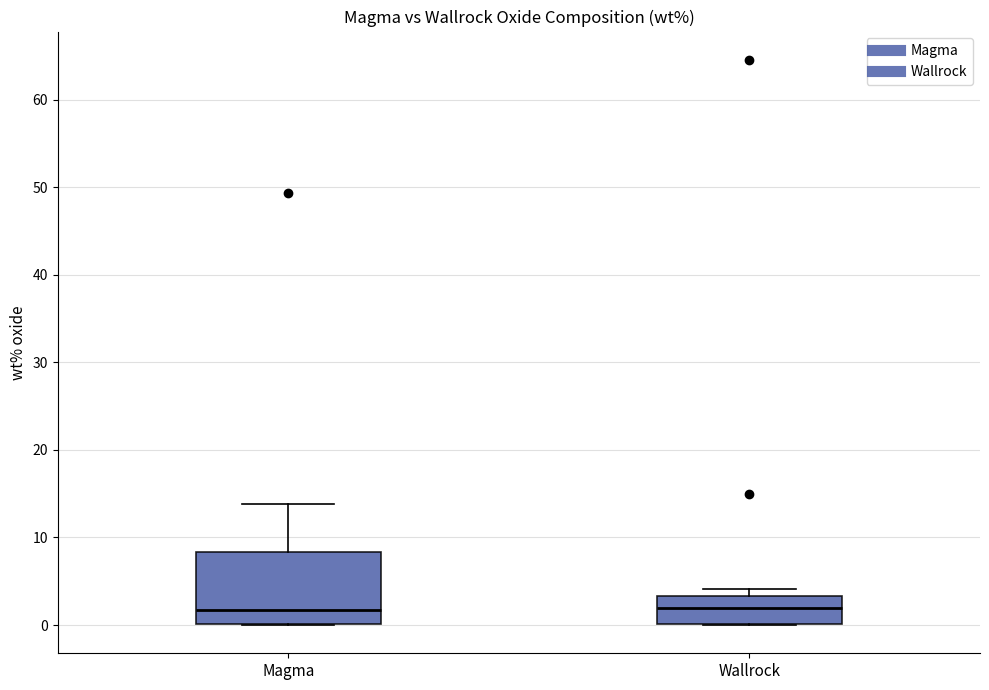

Reading left to right, read every box against the y-axis: the position of its median line, the range the box covers, and the ends of its whiskers. The values are not printed on the chart, so give them approximately, as read against the axis.

Magma: median 2, box 0 to 8, whiskers 0 to 14
Wallrock: median 2, box 0 to 3, whiskers 0 to 4